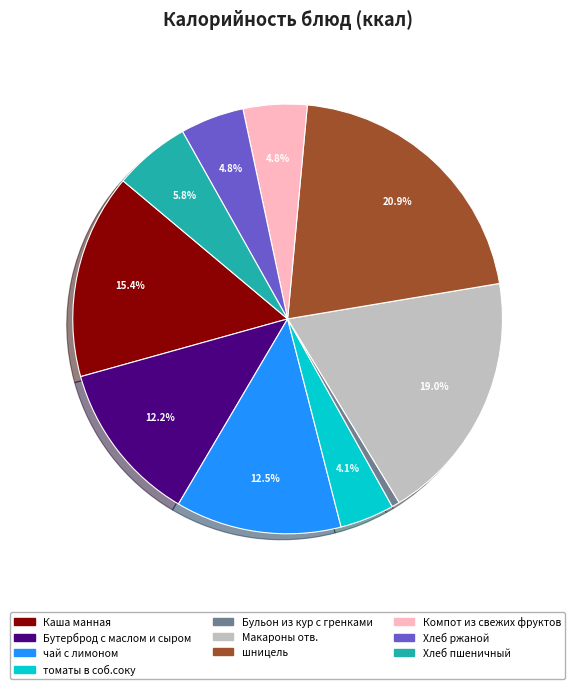

To the nearest percent, what is the average slice percentage?

10%